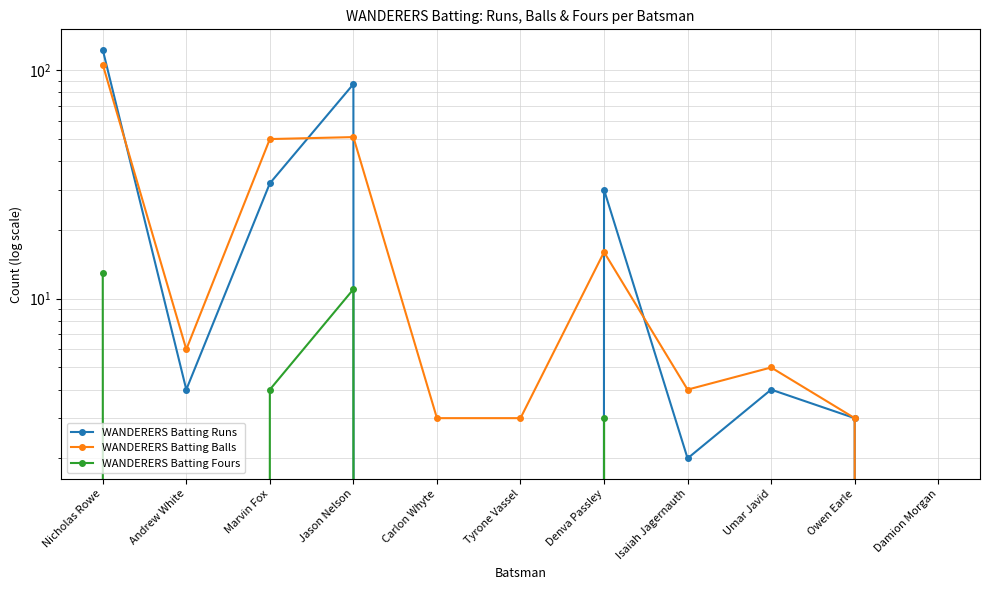

Reading left to right, transcribe all the data shown in this chart.

WANDERERS Batting Runs: Nicholas Rowe=123	Andrew White=4	Marvin Fox=32	Jason Nelson=87	Carlon Whyte=0	Tyrone Vassel=0	Denva Passley=30	Isaiah Jagernauth=2	Umar Javid=4	Owen Earle=3	Damion Morgan=0
WANDERERS Batting Balls: Nicholas Rowe=106	Andrew White=6	Marvin Fox=50	Jason Nelson=51	Carlon Whyte=3	Tyrone Vassel=3	Denva Passley=16	Isaiah Jagernauth=4	Umar Javid=5	Owen Earle=3	Damion Morgan=0
WANDERERS Batting Fours: Nicholas Rowe=13	Andrew White=0	Marvin Fox=4	Jason Nelson=11	Carlon Whyte=0	Tyrone Vassel=0	Denva Passley=3	Isaiah Jagernauth=0	Umar Javid=0	Owen Earle=0	Damion Morgan=0